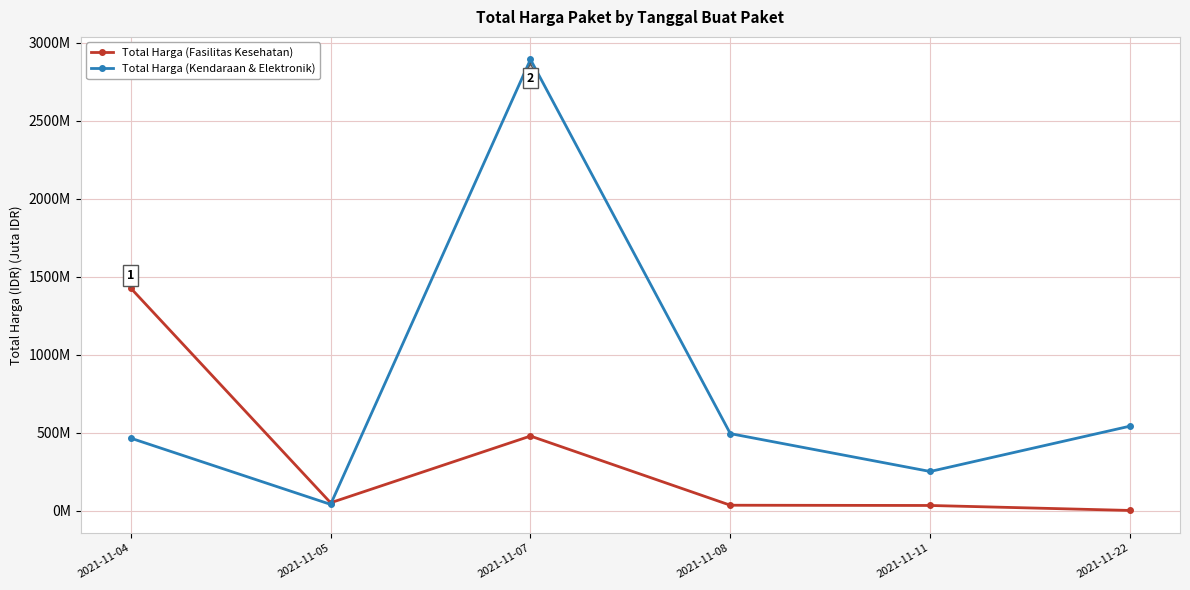

What is the value of the Total Harga (Kendaraan & Elektronik) point at the 2nd from the left?

39.4